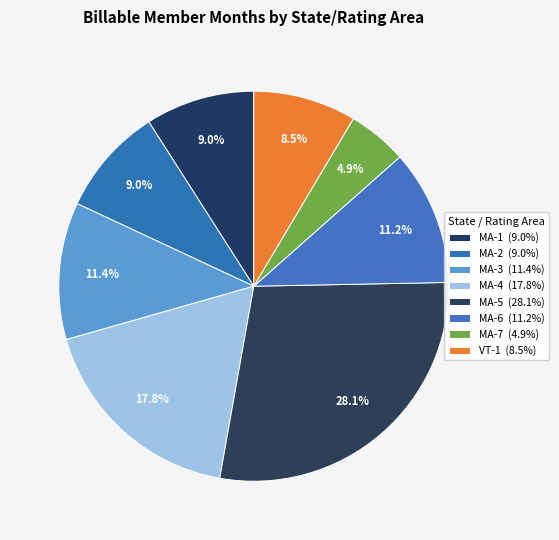

To the nearest percent, what is the average slice percentage?

12%